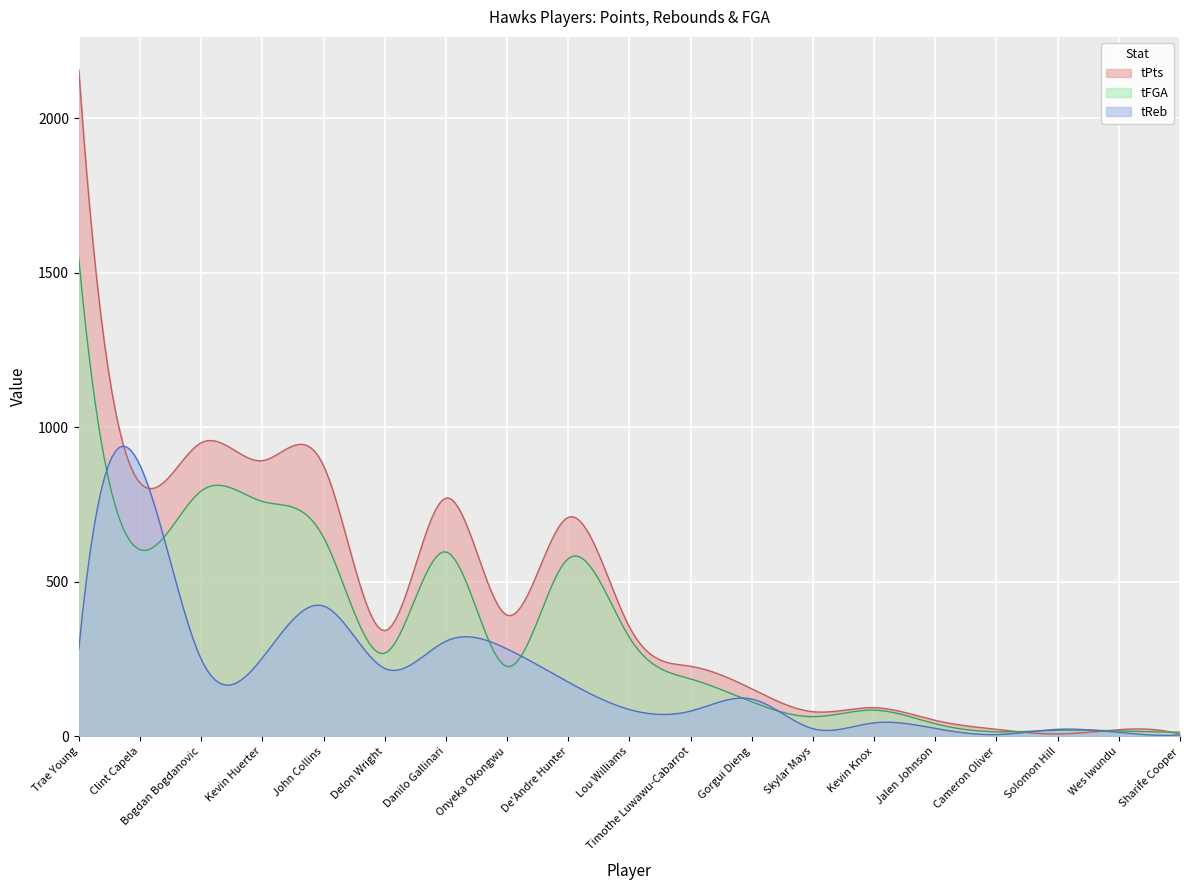

Which has a higher value, Kevin Knox or Wes Iwundu?

Kevin Knox